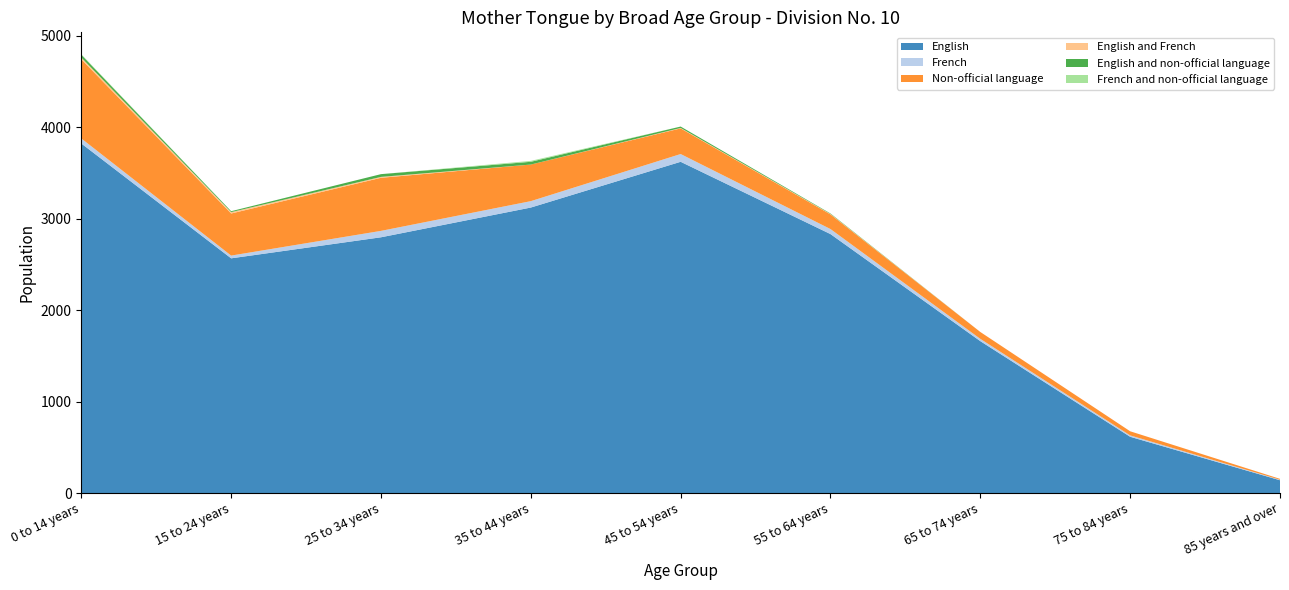

Reading left to right, list all the values displayed in this chart.

English: 0 to 14 years=3820	15 to 24 years=2565	25 to 34 years=2795	35 to 44 years=3120	45 to 54 years=3620	55 to 64 years=2830	65 to 74 years=1660	75 to 84 years=615	85 years and over=140
French: 0 to 14 years=55	15 to 24 years=30	25 to 34 years=70	35 to 44 years=70	45 to 54 years=85	55 to 64 years=55	65 to 74 years=25	75 to 84 years=15	85 years and over=5
Non-official language: 0 to 14 years=865	15 to 24 years=460	25 to 34 years=580	35 to 44 years=400	45 to 54 years=280	55 to 64 years=160	65 to 74 years=75	75 to 84 years=45	85 years and over=10
English and French: 0 to 14 years=20	15 to 24 years=15	25 to 34 years=10	35 to 44 years=0	45 to 54 years=5	55 to 64 years=5	65 to 74 years=0	75 to 84 years=0	85 years and over=0
English and non-official language: 0 to 14 years=30	15 to 24 years=10	25 to 34 years=30	35 to 44 years=30	45 to 54 years=15	55 to 64 years=5	65 to 74 years=0	75 to 84 years=0	85 years and over=0
French and non-official language: 0 to 14 years=5	15 to 24 years=0	25 to 34 years=0	35 to 44 years=10	45 to 54 years=0	55 to 64 years=0	65 to 74 years=0	75 to 84 years=0	85 years and over=0